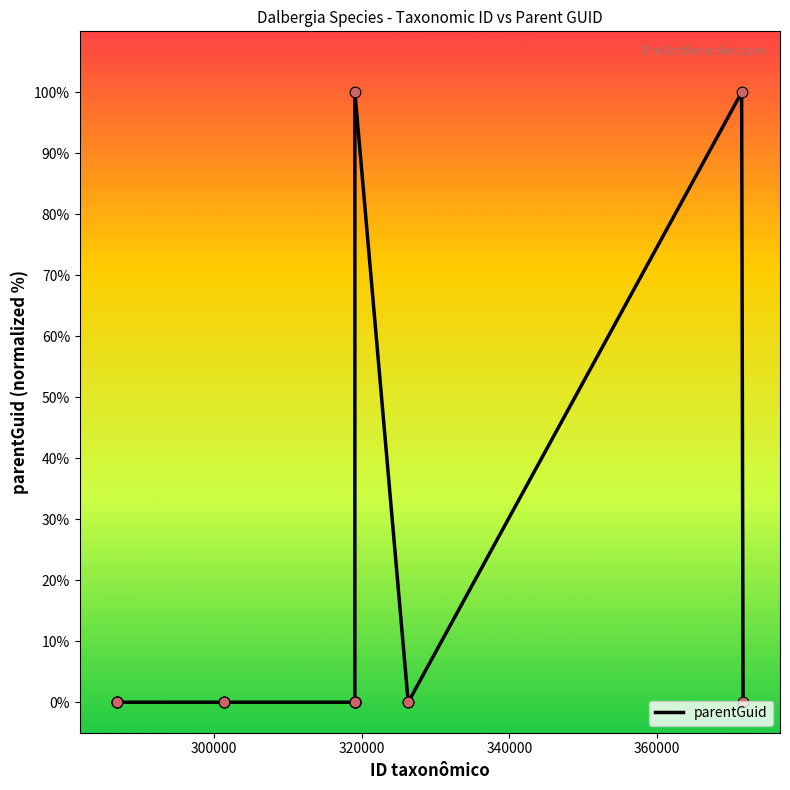

What is the greatest value displayed?

100.0